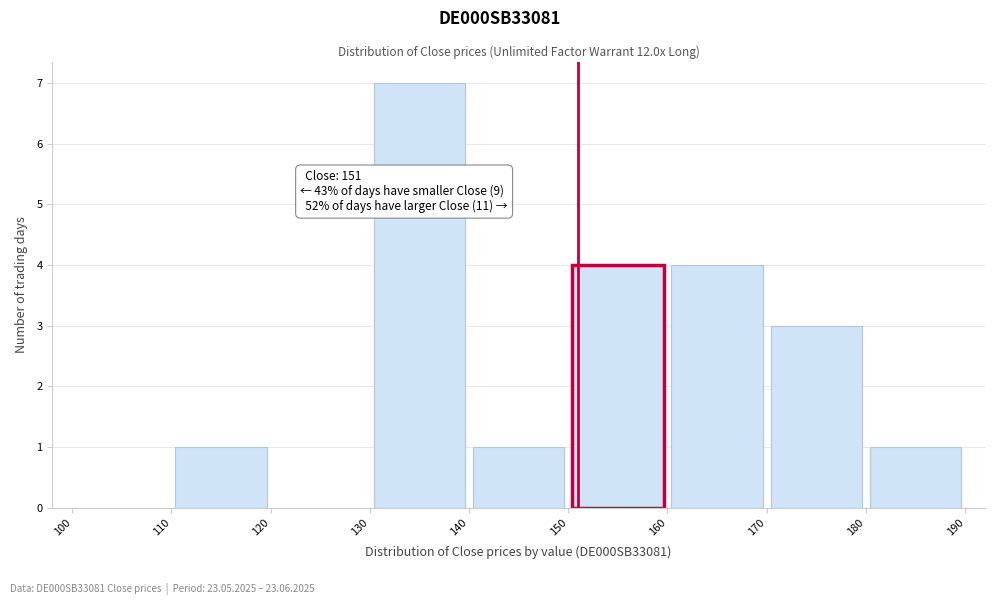

Over which range of the x-axis is the bar tallest?

130 to 140